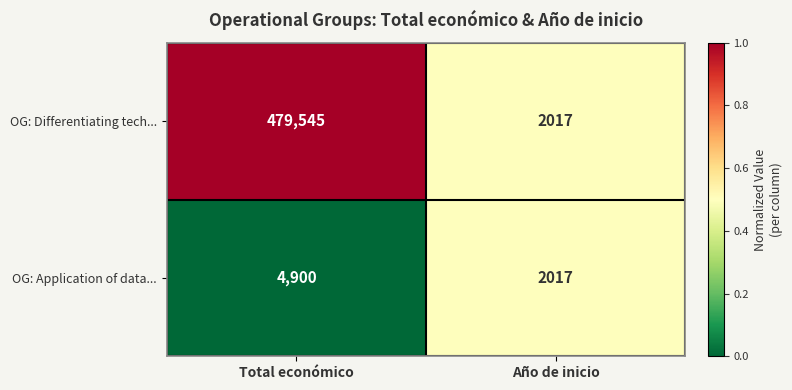

What is the approximate value of OG: Differentiating tech... at Año de inicio, to the nearest 100?

2000